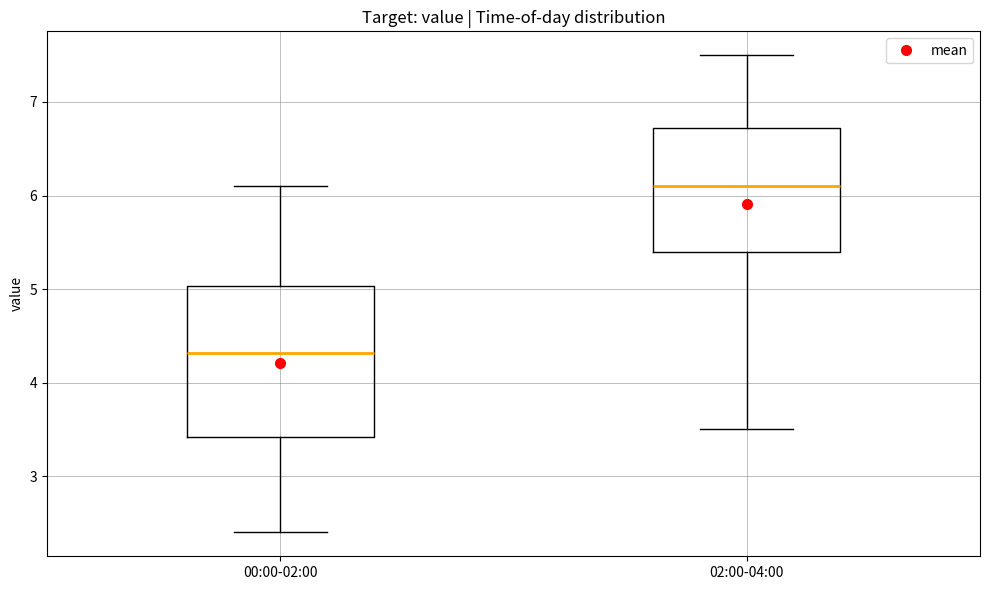

Reading left to right, transcribe this box plot: for each box, give where its median line is, the range the box spans, and where its two whiskers end, as read against the y-axis. The values are not printed on the chart, so give them approximately, as read against the axis.

00:00-02:00: median 4.3, box 3.4 to 5.0, whiskers 2.4 to 6.1
02:00-04:00: median 6.1, box 5.4 to 6.7, whiskers 3.5 to 7.5